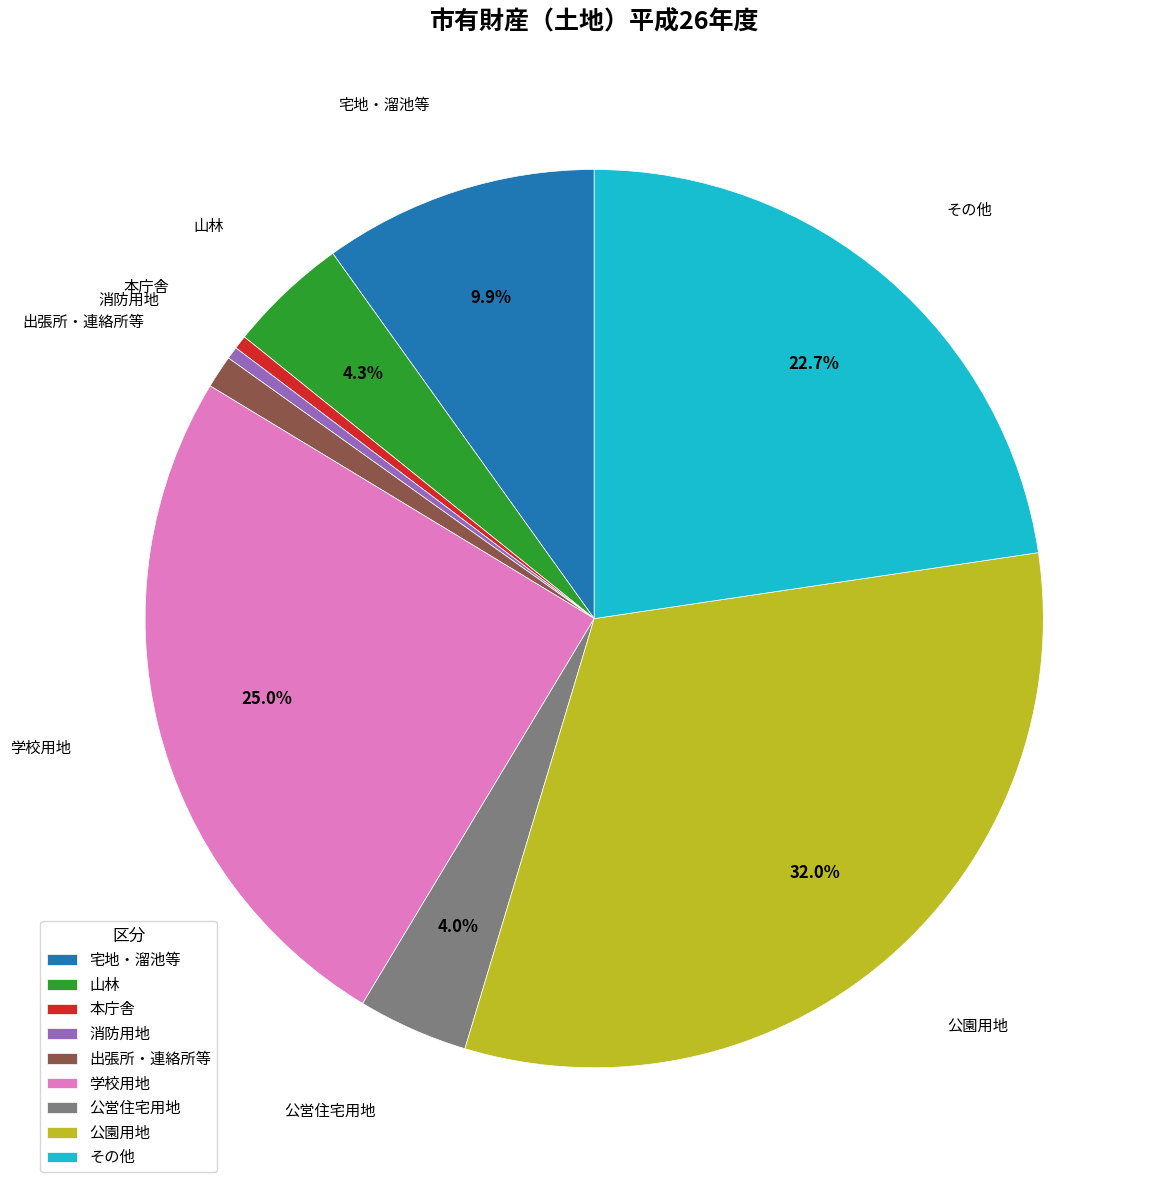

To the nearest percent, what is the difference between the largest and smallest slice percentages?

32%